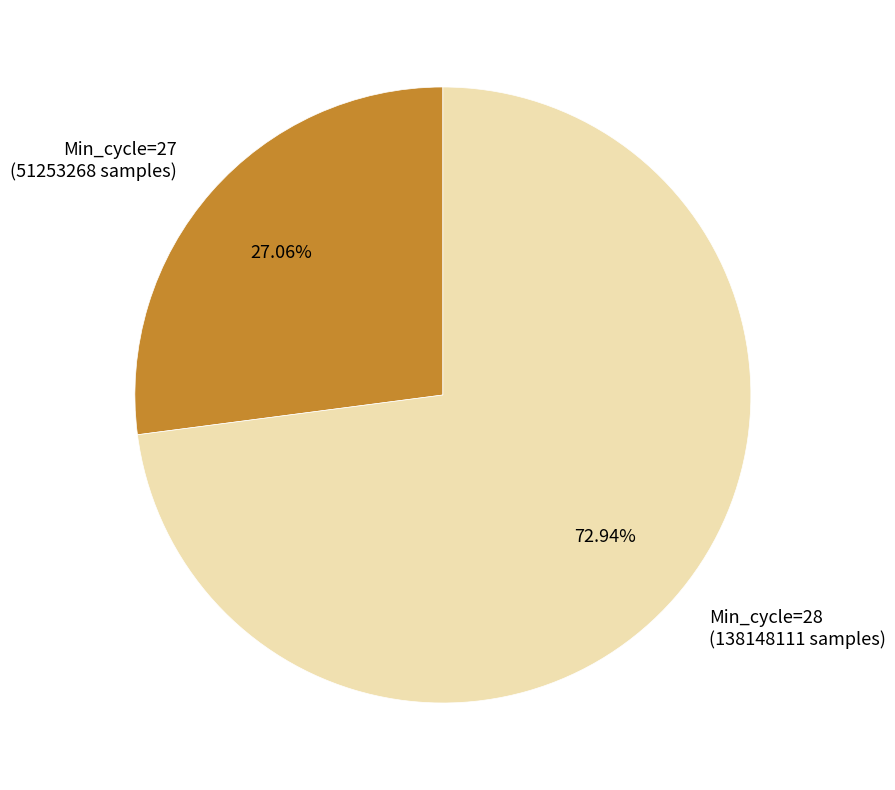

How many segments does this pie chart have?

2